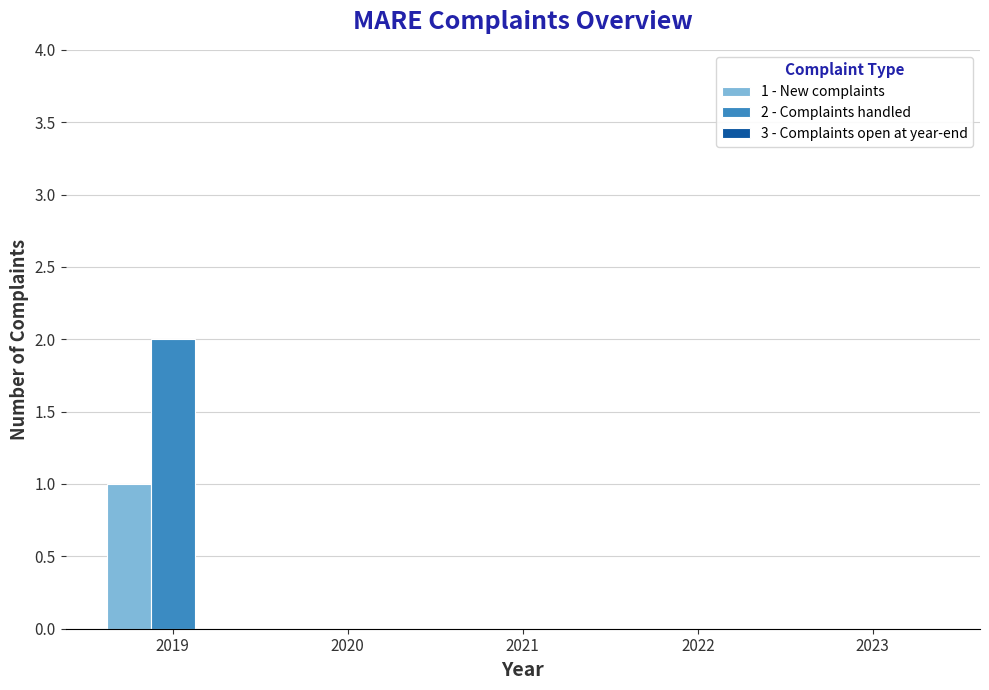

Which series has the largest total across all categories?

2 - Complaints handled